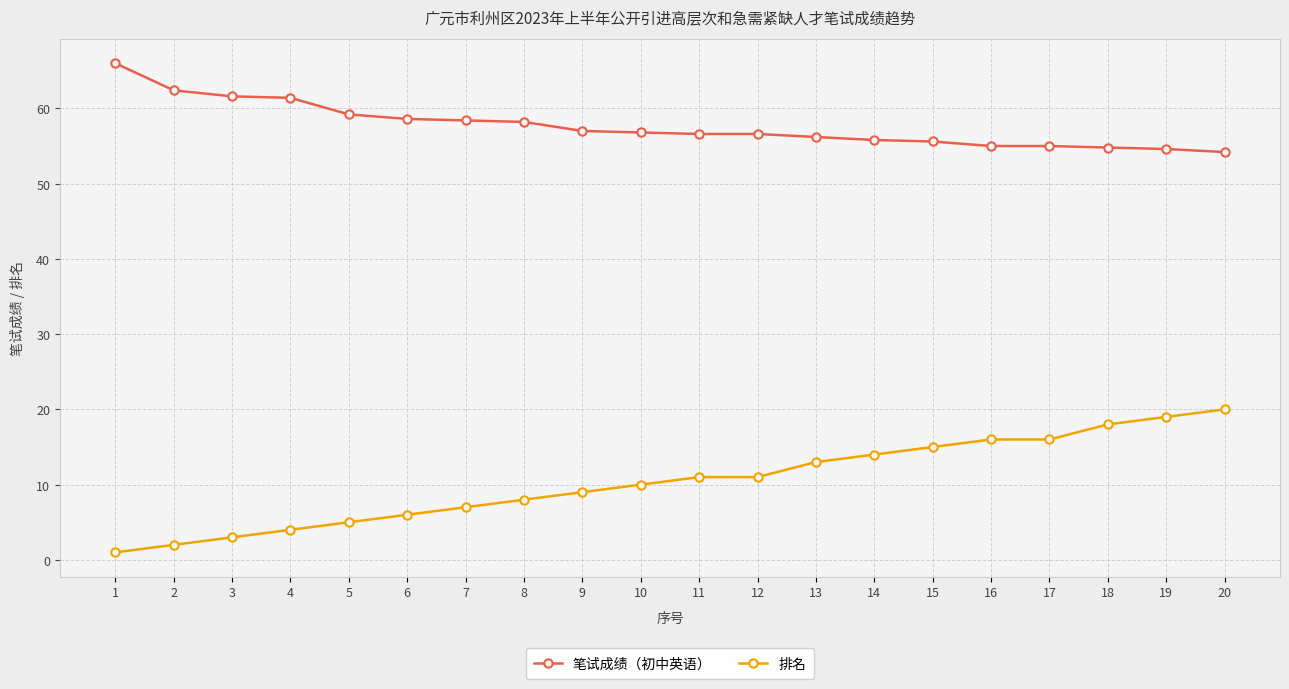

True or false: 笔试成绩（初中英语） and 排名 cross at least once.

False